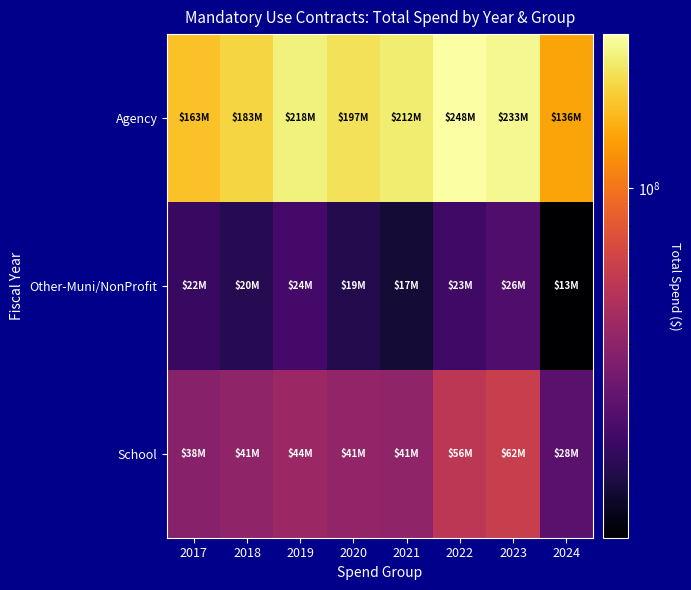

Which series has the largest total across all categories?

Agency